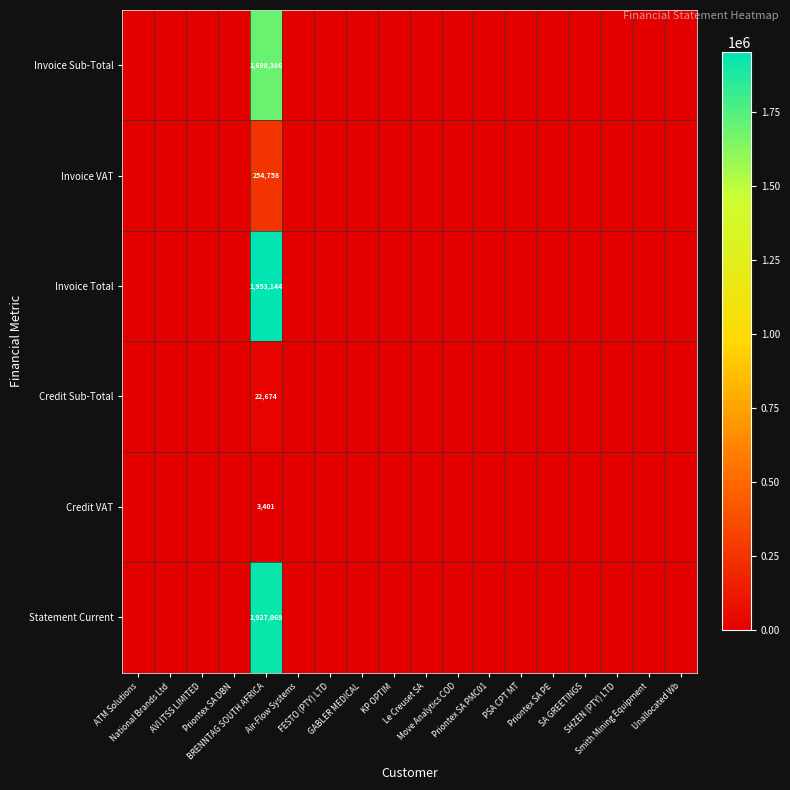

At which label does Invoice VAT reach its peak?

BRENNTAG SOUTH AFRICA